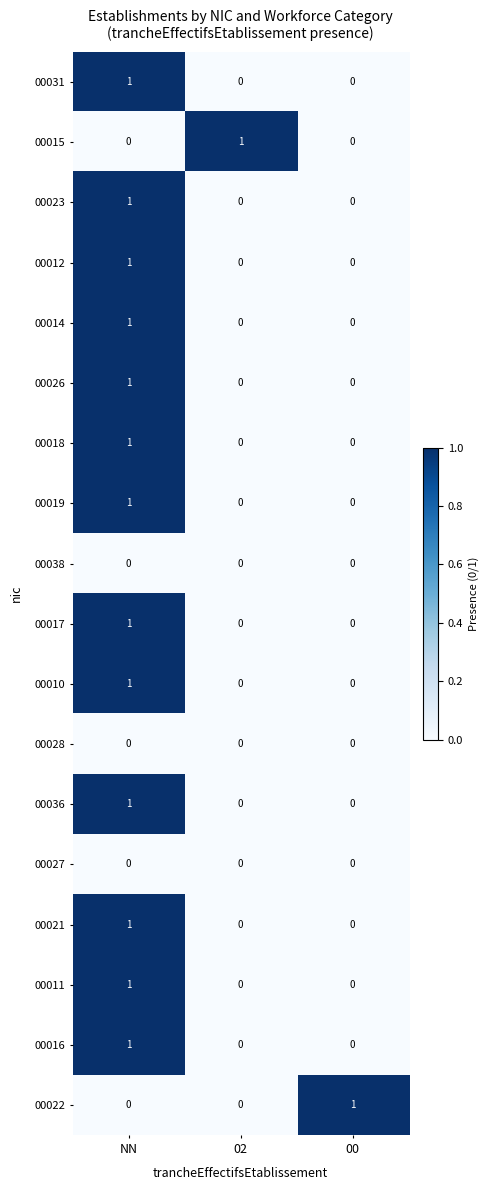

How many 00021 values are between 0 and 1?

3